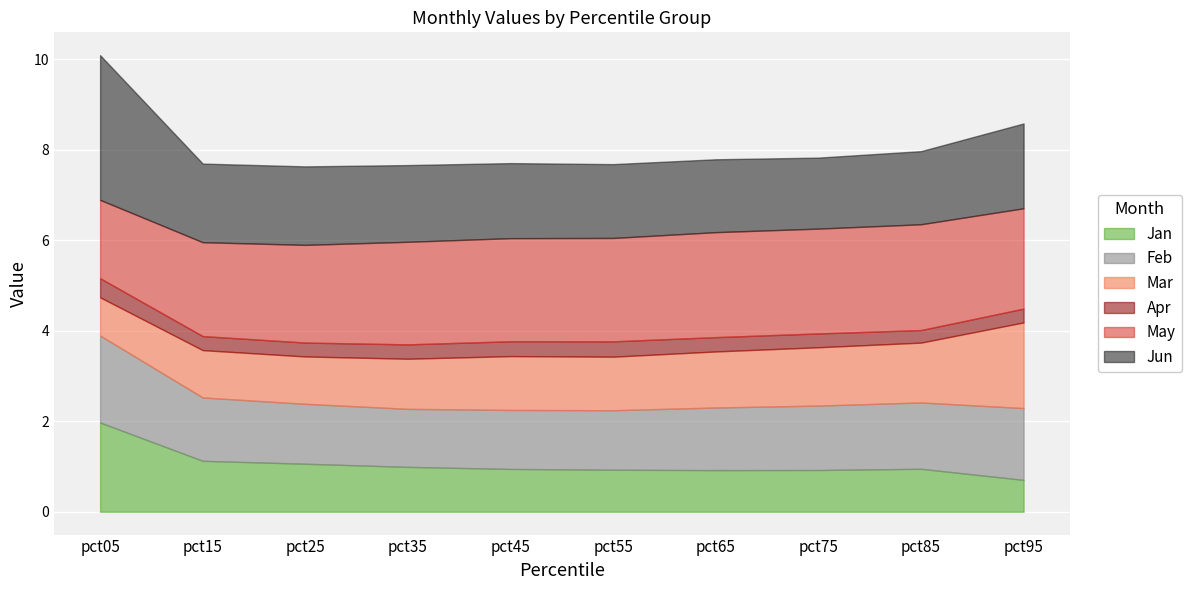

What is the total value across all series at pct95?

8.6